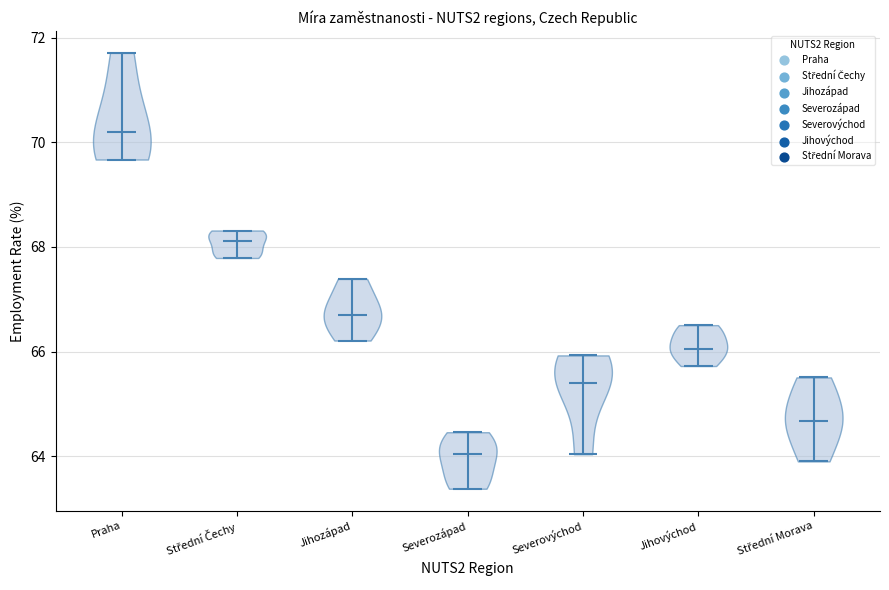

Reading left to right, read every violin against the y-axis: where its median line is, and the lowest and highest points it reaches. The values are not printed on the chart, so give them approximately, as read against the axis.

Praha: median line 70.2, lowest point 69.6, highest point 71.8
Střední Čechy: median line 68.2, lowest point 67.8, highest point 68.4
Jihozápad: median line 66.6, lowest point 66.2, highest point 67.4
Severozápad: median line 64.0, lowest point 63.4, highest point 64.4
Severovýchod: median line 65.4, lowest point 64.0, highest point 66.0
Jihovýchod: median line 66.0, lowest point 65.8, highest point 66.6
Střední Morava: median line 64.6, lowest point 64.0, highest point 65.6